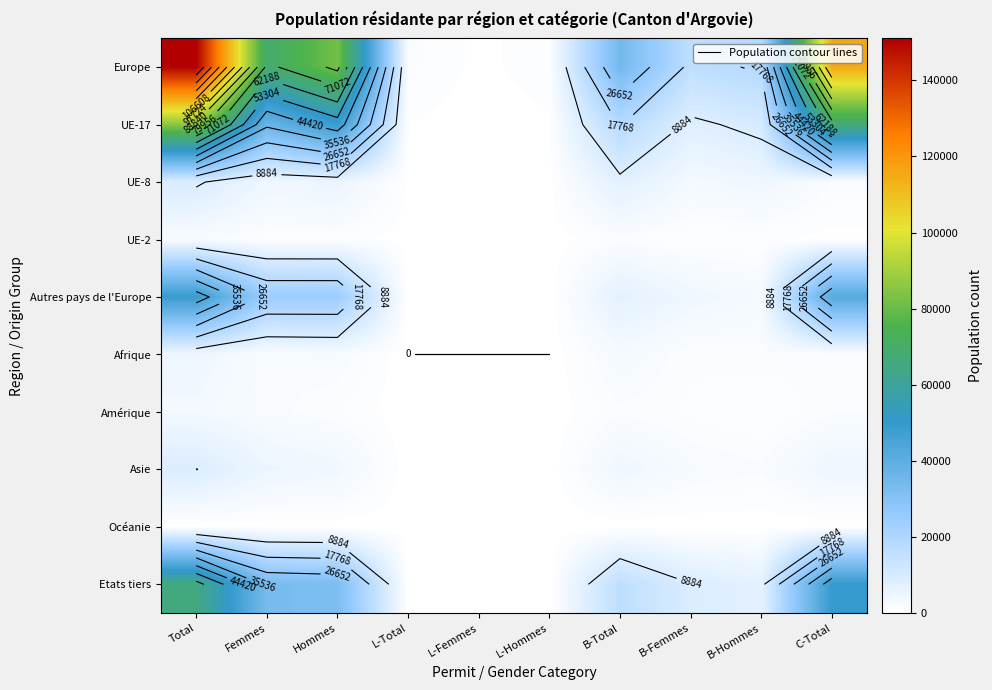

What is the spread (max minus min) of values at Total?

150860